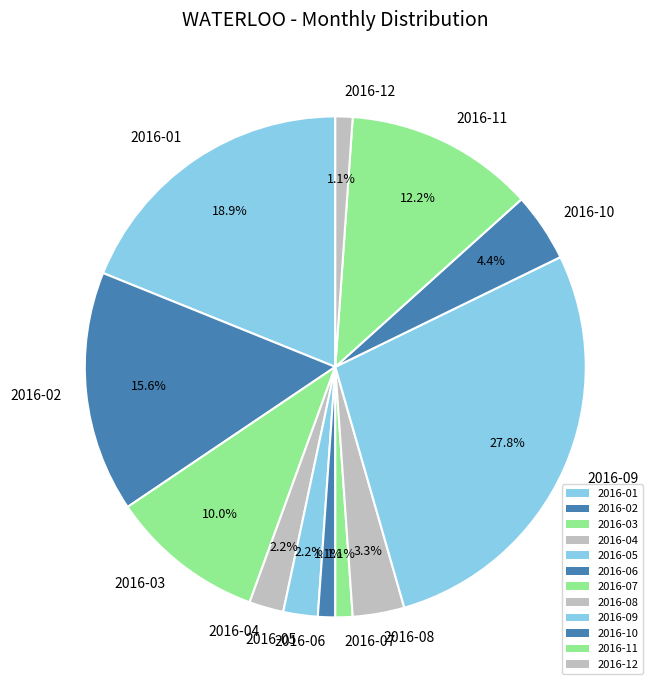

Is there a majority slice in this chart?

No